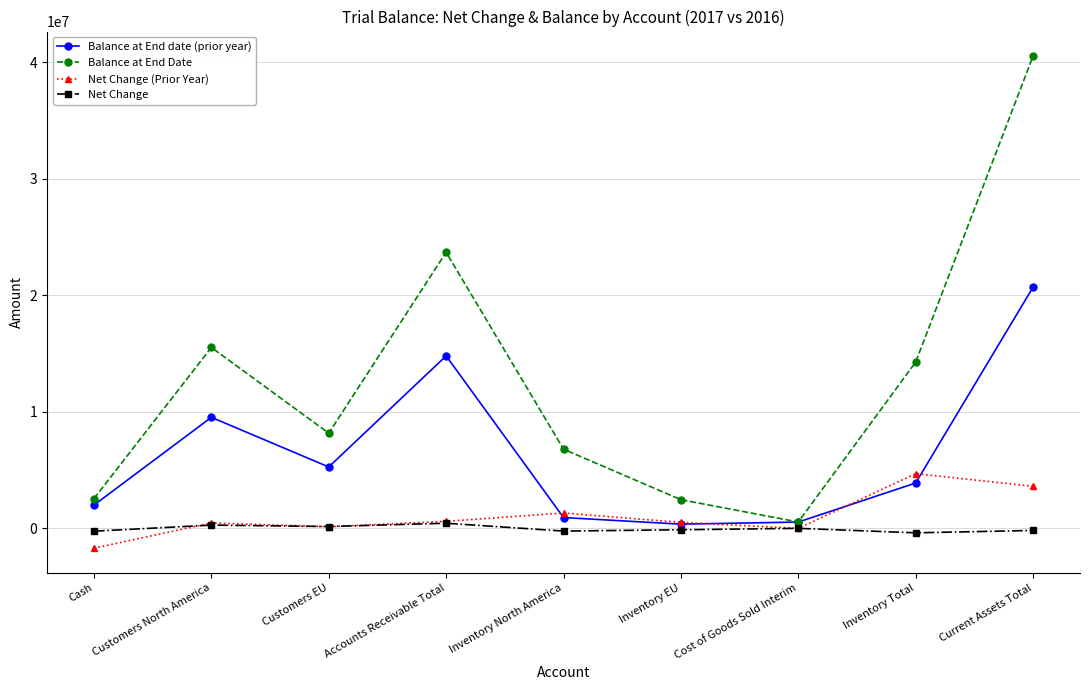

List the series in order of their peak value, lowest first.

Net Change, Net Change (Prior Year), Balance at End date (prior year), Balance at End Date